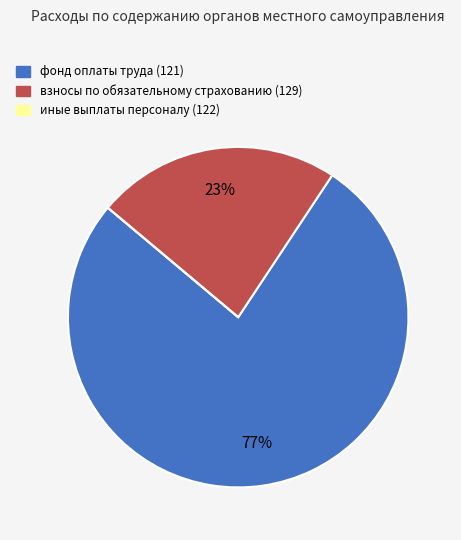

Is there any slice that represents more than half of the pie?

Yes